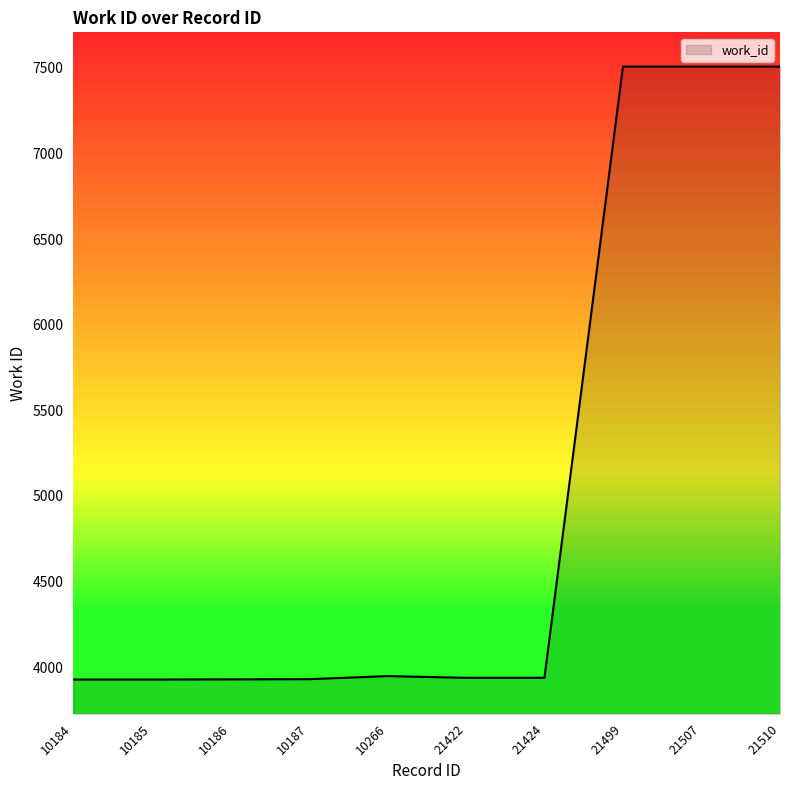

What is the ratio of the value at 21510 to the value at 10187?

1.9